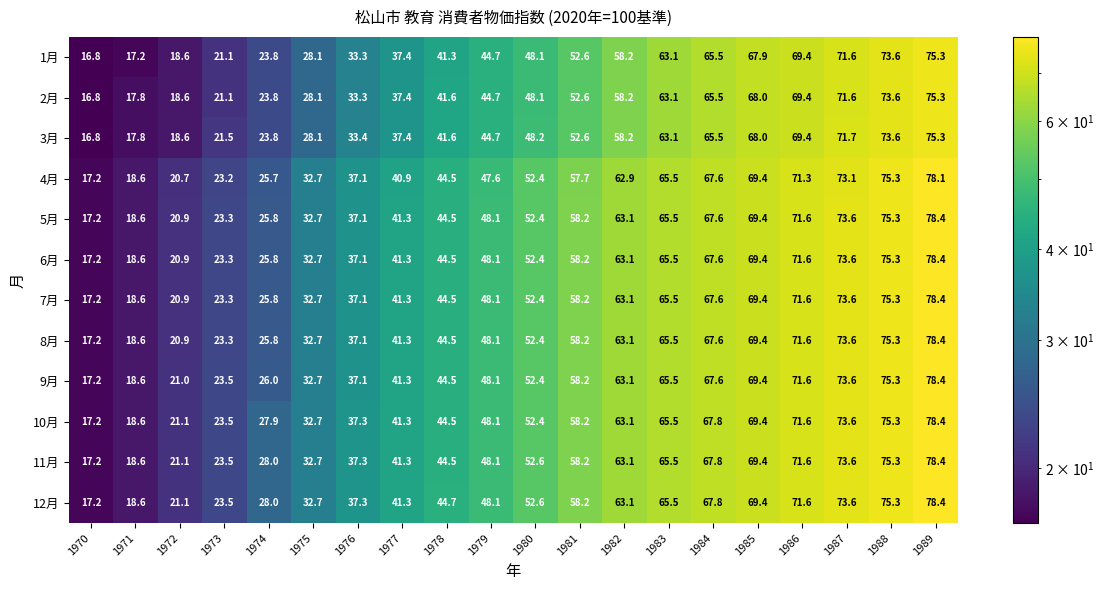

At how many categories does at least one series exceed 18?

19